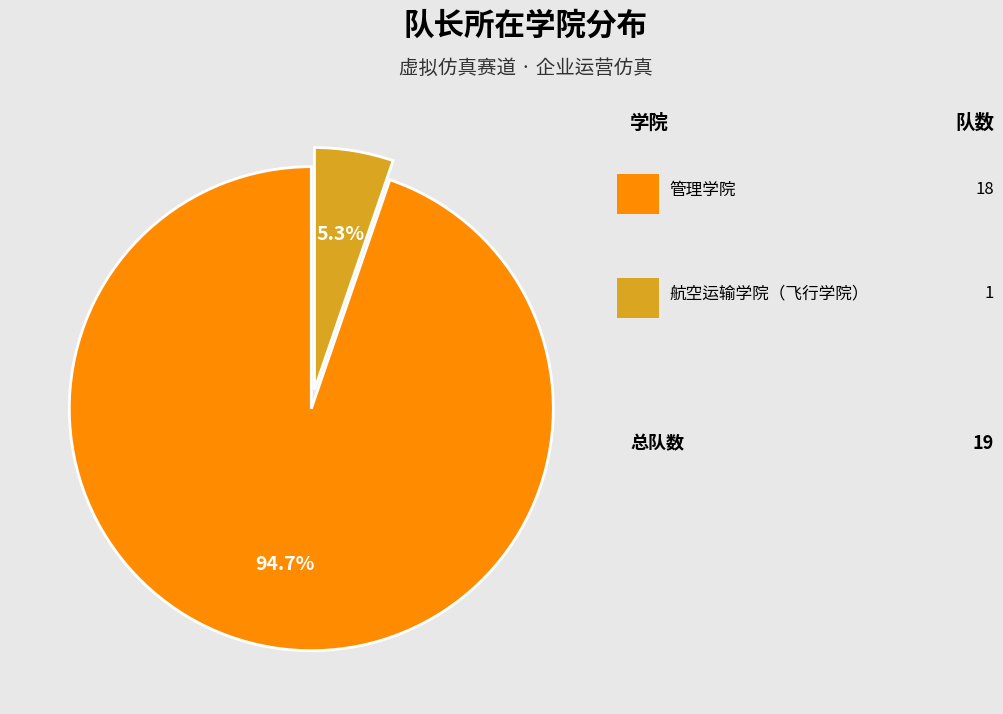

Does any single category account for the majority?

Yes